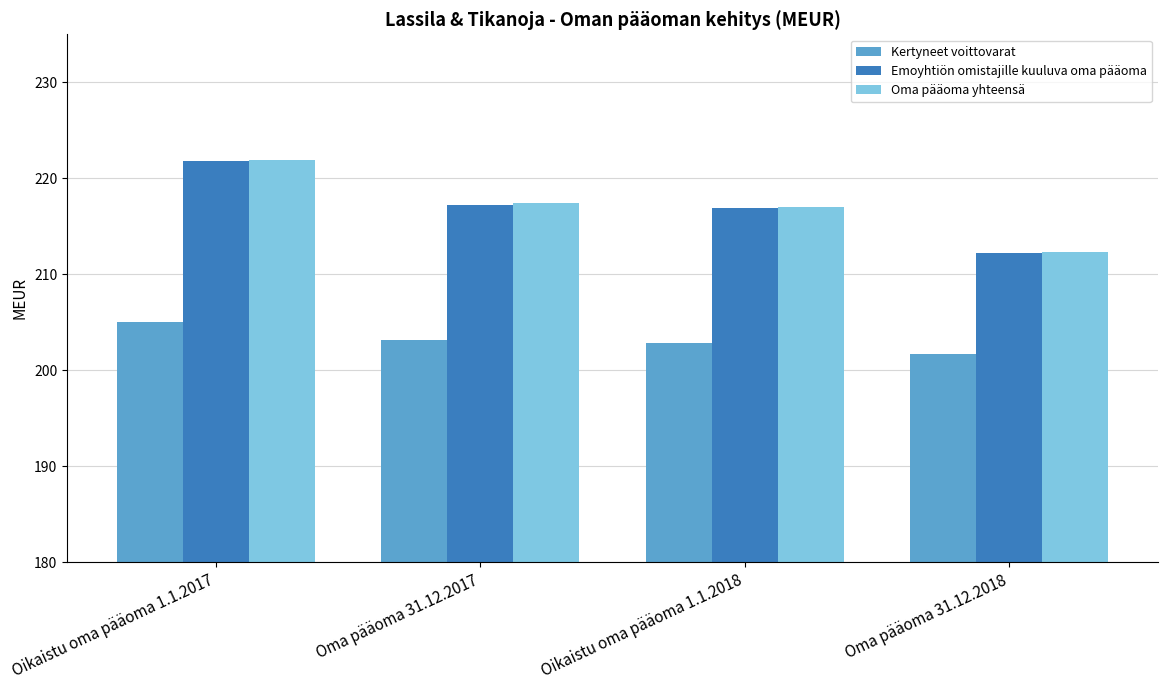

Reading left to right, transcribe all the data shown in this chart.

Kertyneet voittovarat: 205.0	203.2	202.8	201.7
Emoyhtiön omistajille kuuluva oma pääoma: 221.8	217.2	216.9	212.2
Oma pääoma yhteensä: 221.9	217.4	217.1	212.4